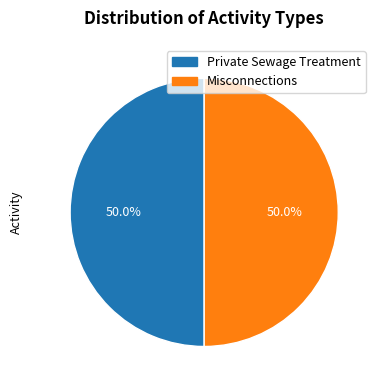

What is the ratio of the value at Private Sewage Treatment to the value at Misconnections?

1.0